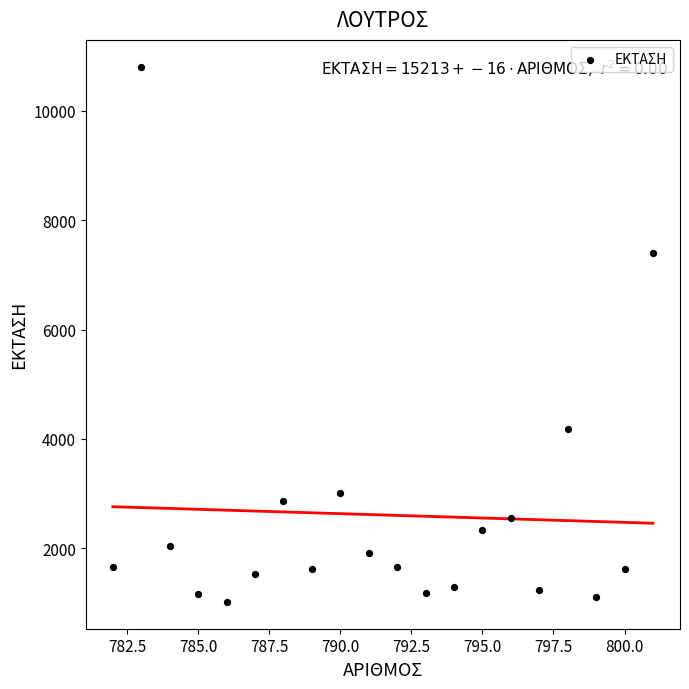

What Y value in the scatter plot is closest to 5913?

7408